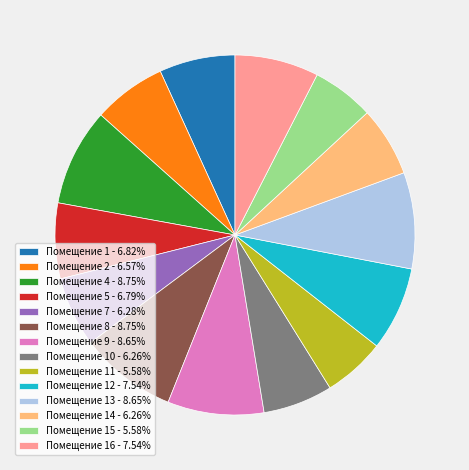

Do Помещение 15 - 5.58% and Помещение 16 - 7.54% together represent more than half of the pie?

No